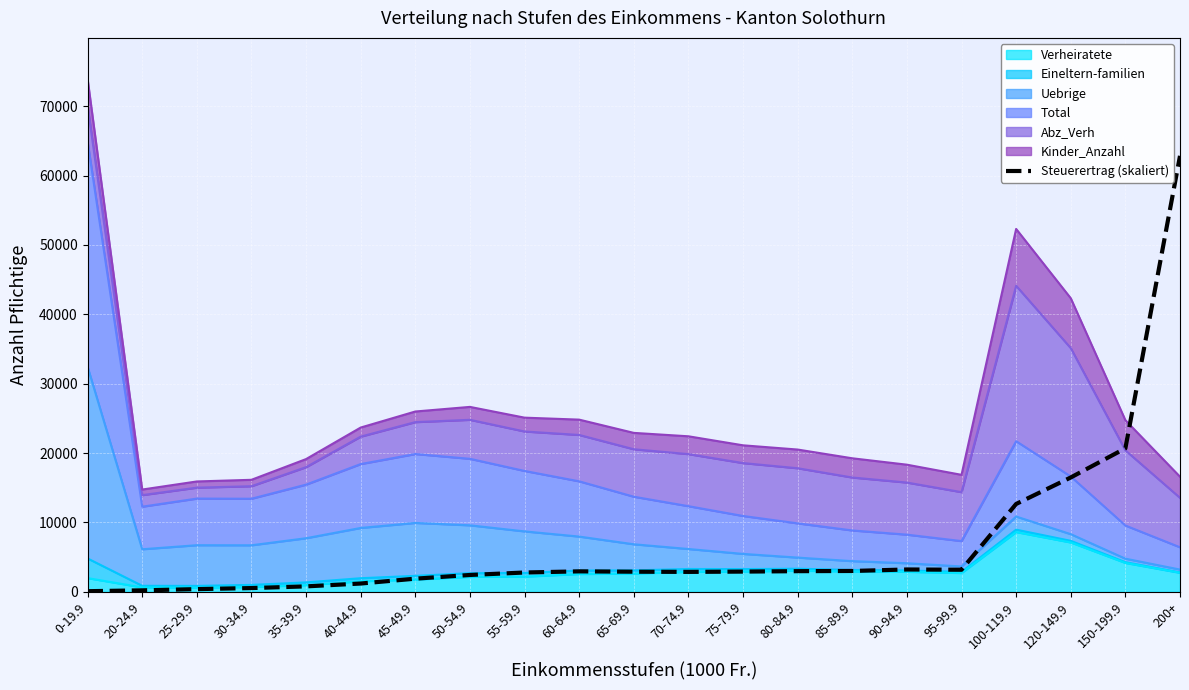

The value at 55-59.9 is 1467.6. True or false?

False